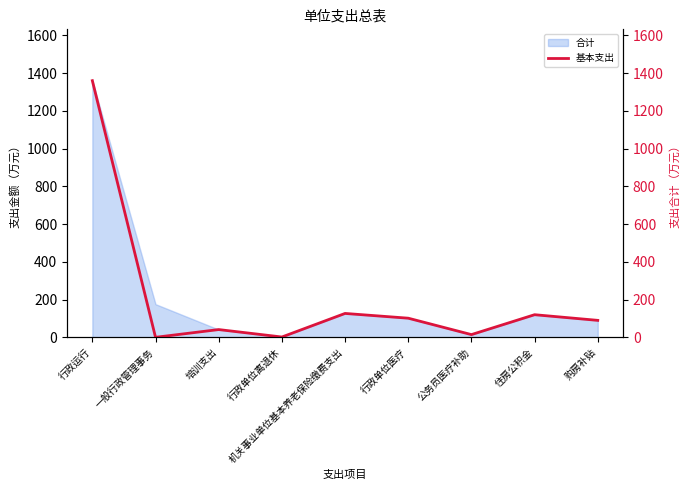

At which label does the data first exceed 89?

行政运行